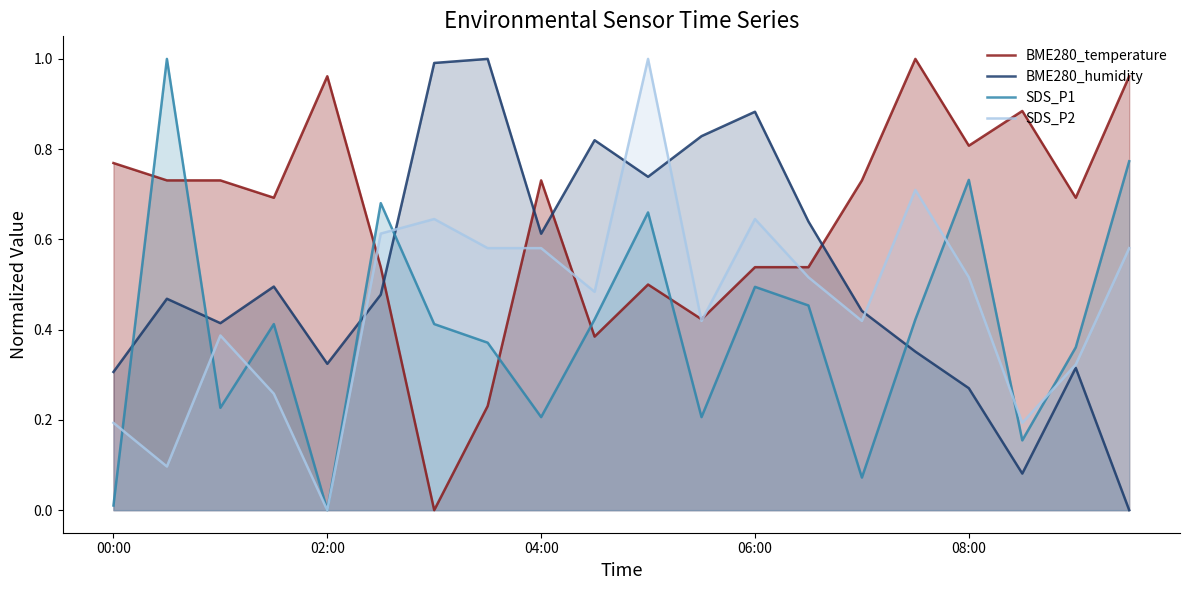

What value does the SDS_P2 series have at 19?

0.6